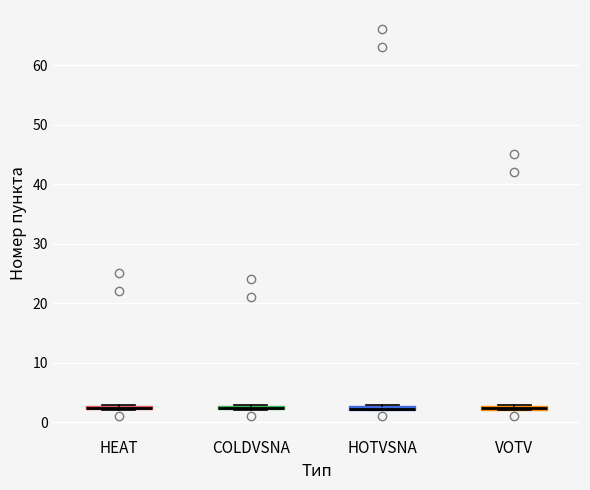

Where is the upper edge of the box for HEAT on the y-axis? The values are not printed on the chart, so give them approximately, as read against the axis.

3